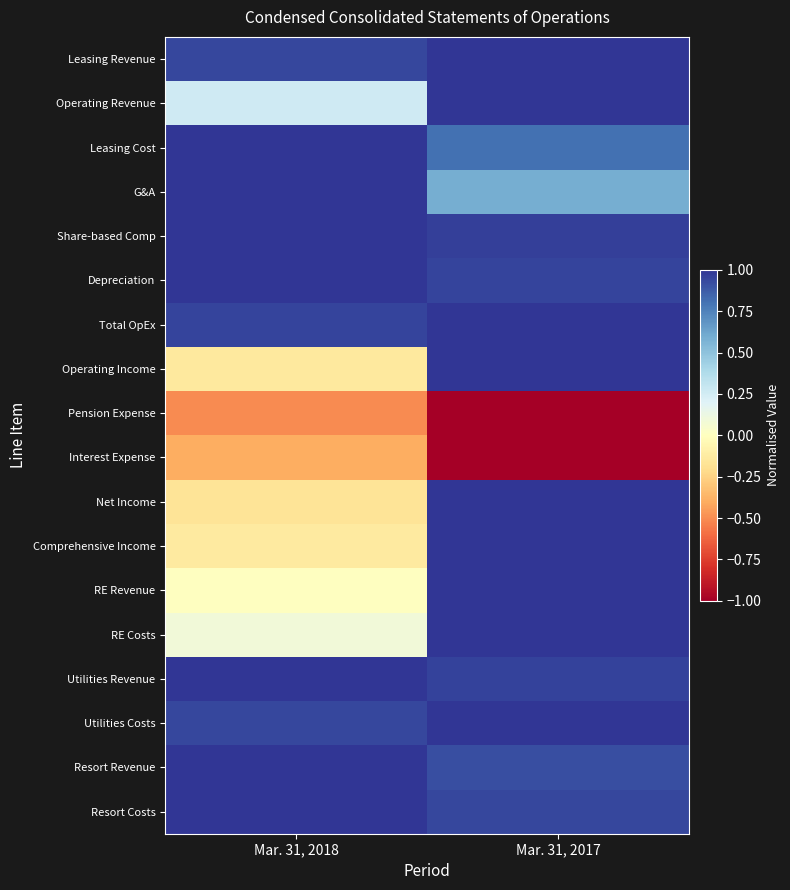

Which label corresponds to the largest value in the chart?

Mar. 31, 2017